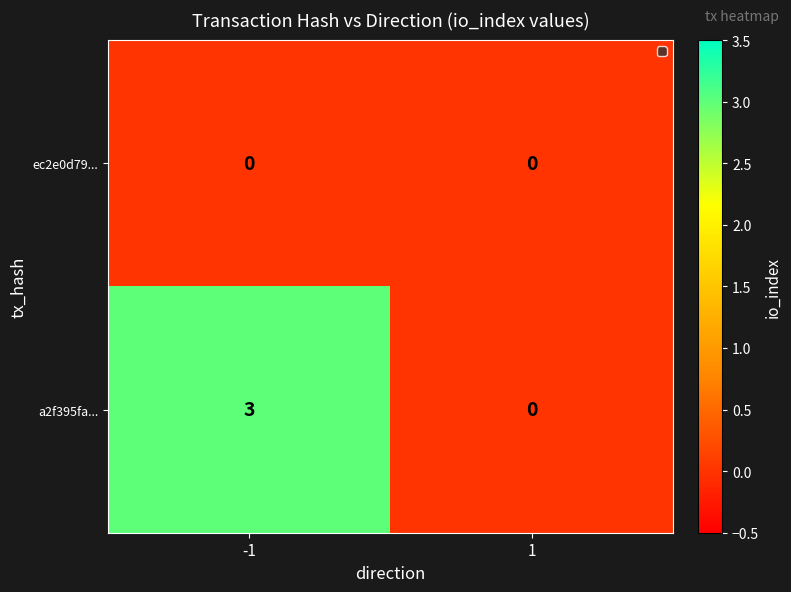

Reading left to right, transcribe all the data shown in this chart.

ec2e0d79...: -1=0	1=0
a2f395fa...: -1=3	1=0